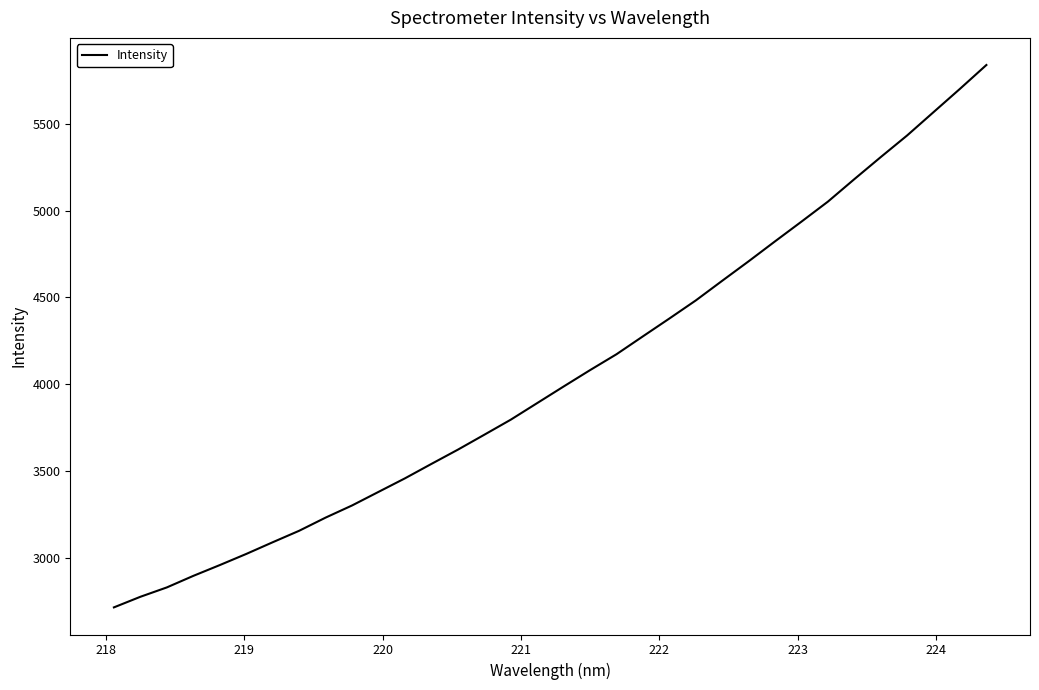

What is the difference between the maximum and minimum values?

3126.5